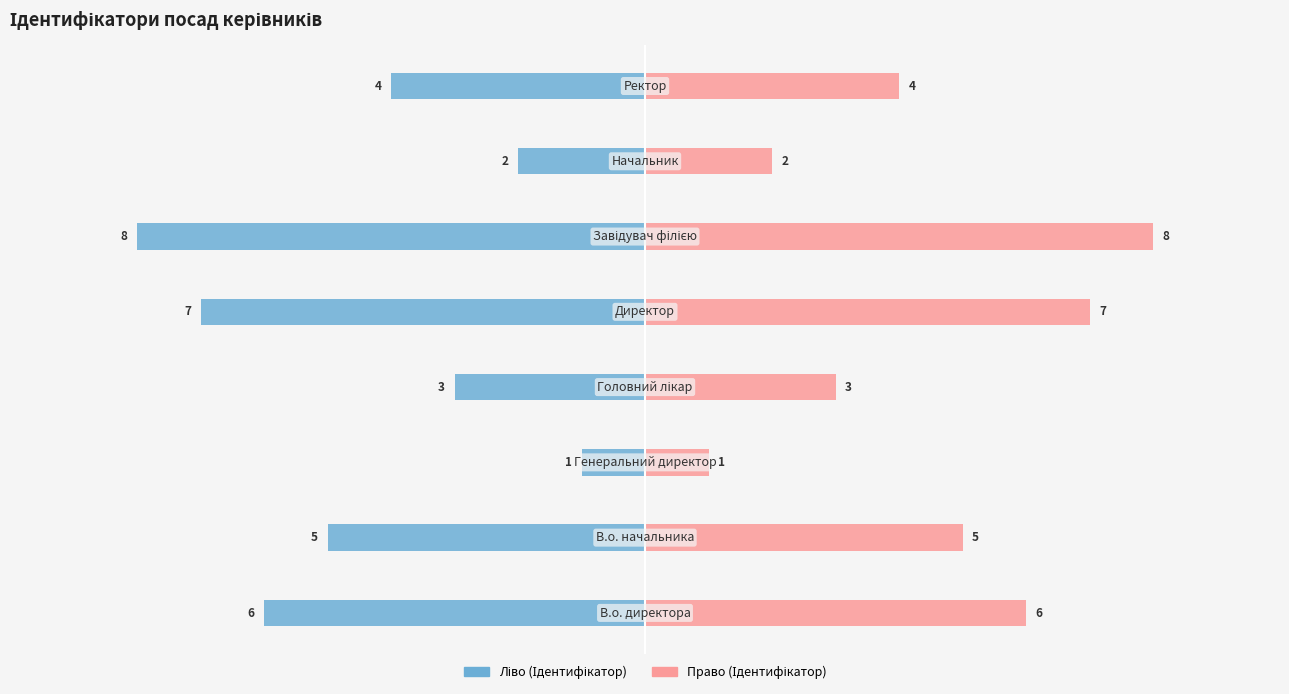

What are all the series names shown in the legend?

Ідентифікатор (ліво), Ідентифікатор (право)